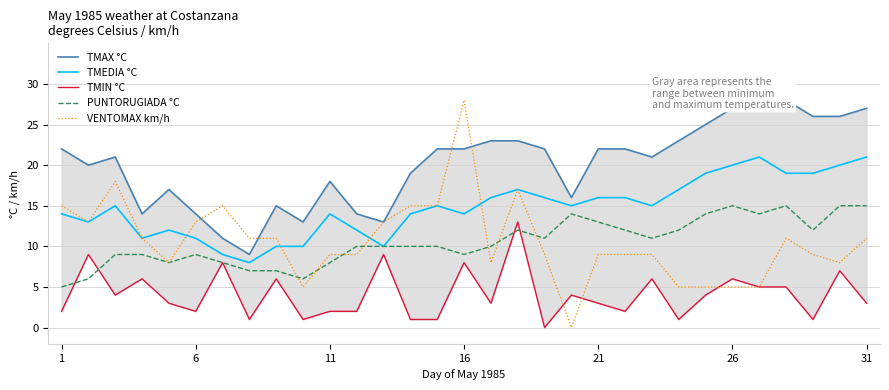

The value of VENTOMAX km/h at 11 is 9. True or false?

True